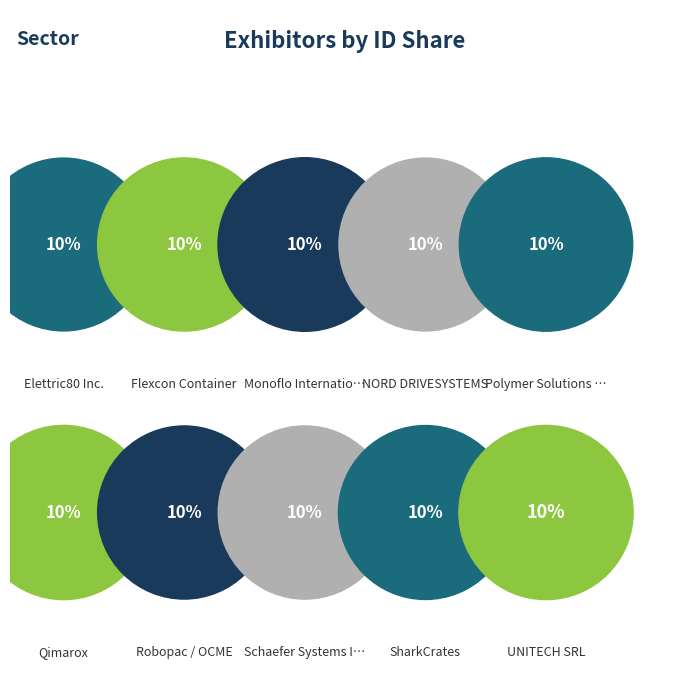

Count the number of slices in the pie.

10